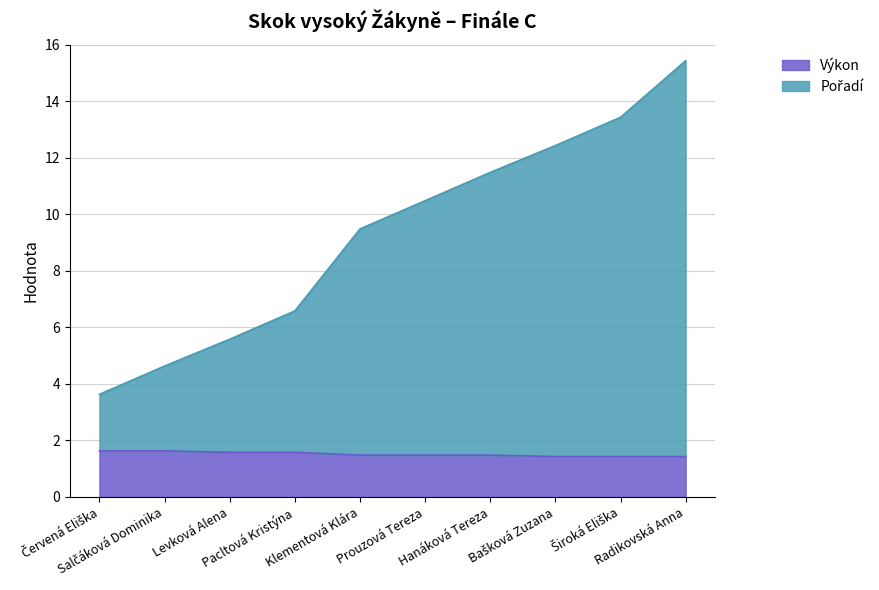

What is the lowest value of the Výkon series?

1.4